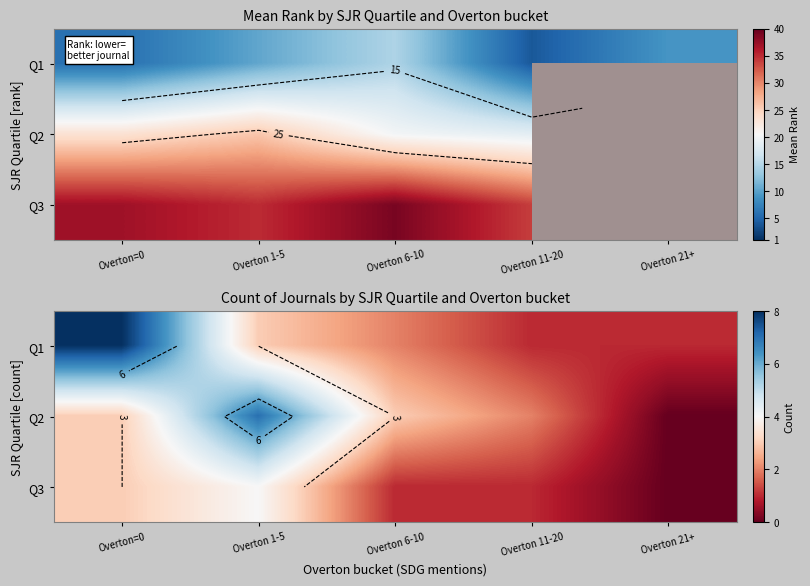

What is the total value across all series at Overton 21+?

1